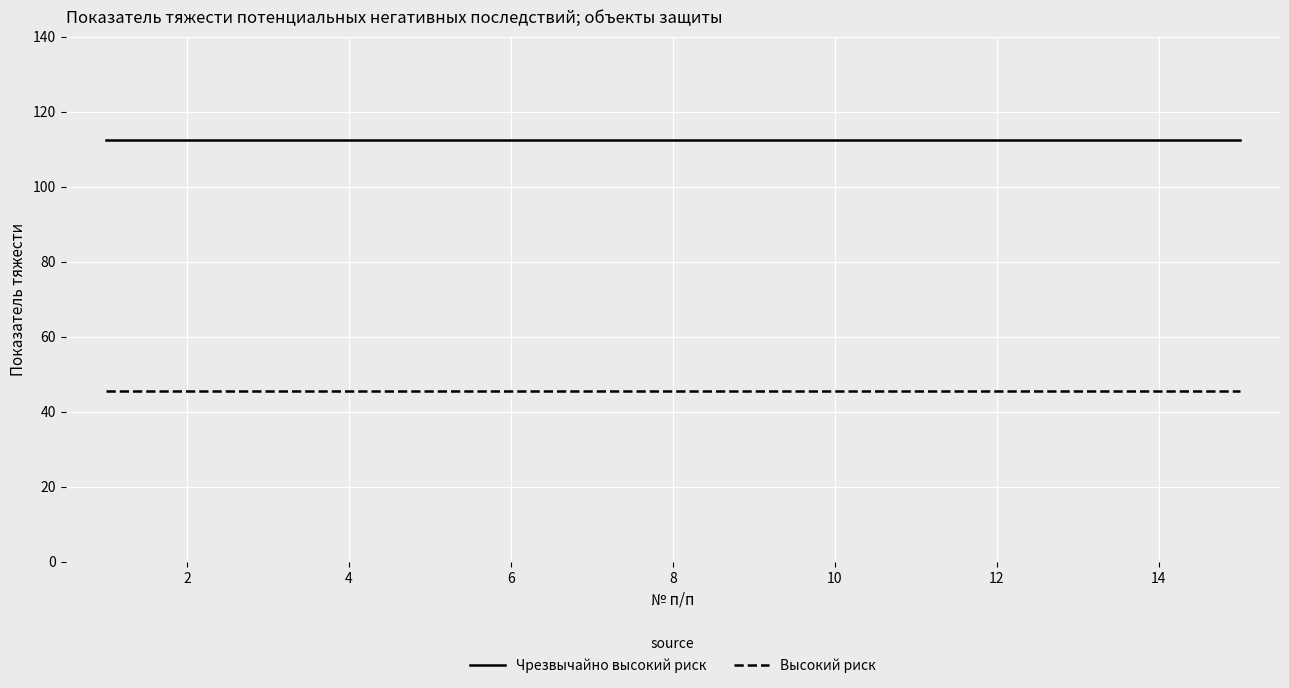

Which series has the largest total across all categories?

Чрезвычайно высокий риск